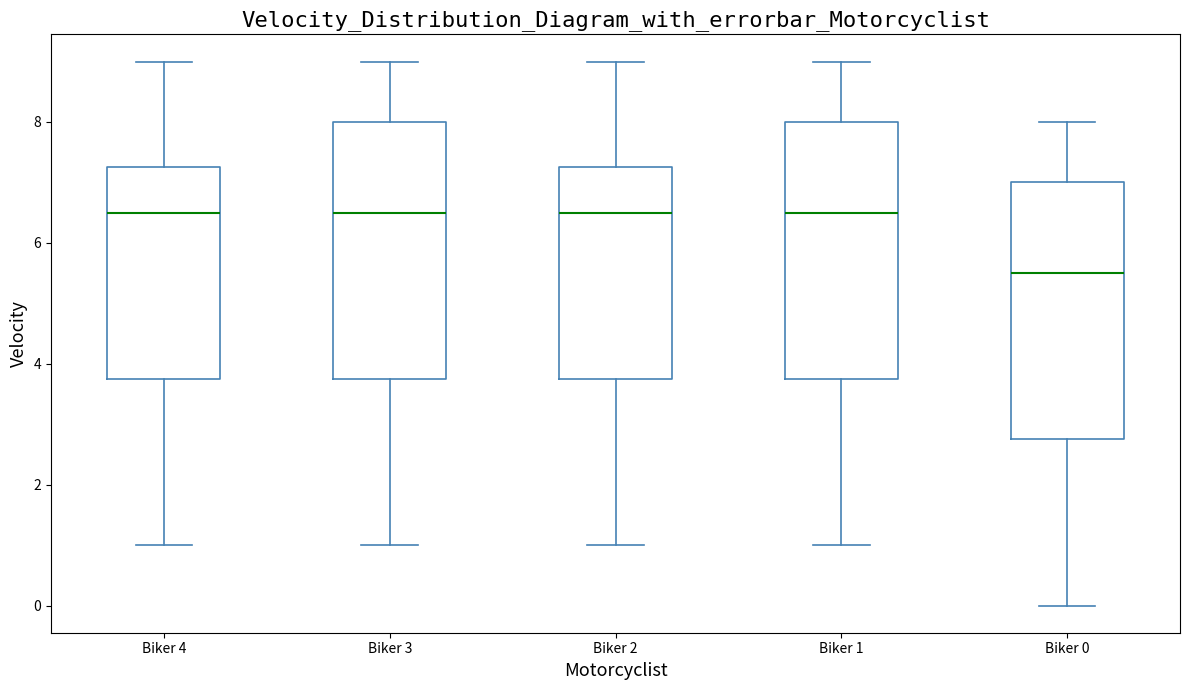

Where is the upper edge of the box for Biker 1 on the y-axis? The values are not printed on the chart, so give them approximately, as read against the axis.

8.0